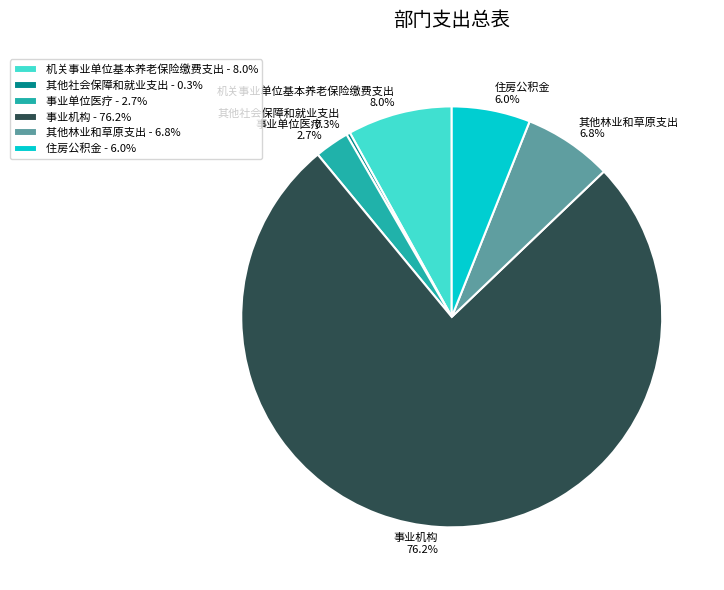

Rank the categories by value from lowest to highest.

其他社会保障和就业支出, 事业单位医疗, 住房公积金, 其他林业和草原支出, 机关事业单位基本养老保险缴费支出, 事业机构